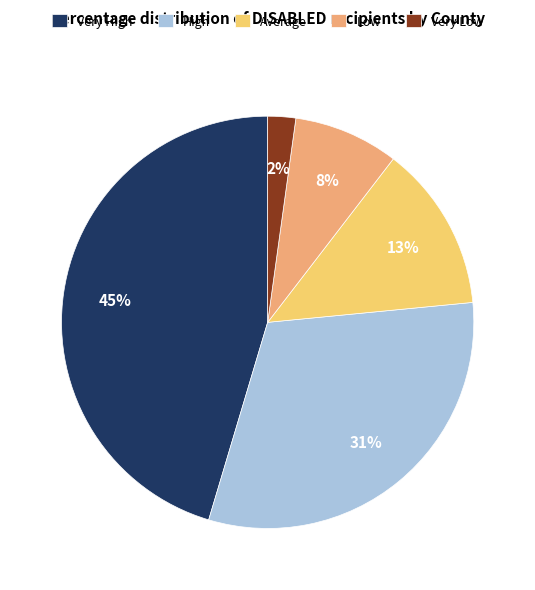

How many segments does this pie chart have?

5